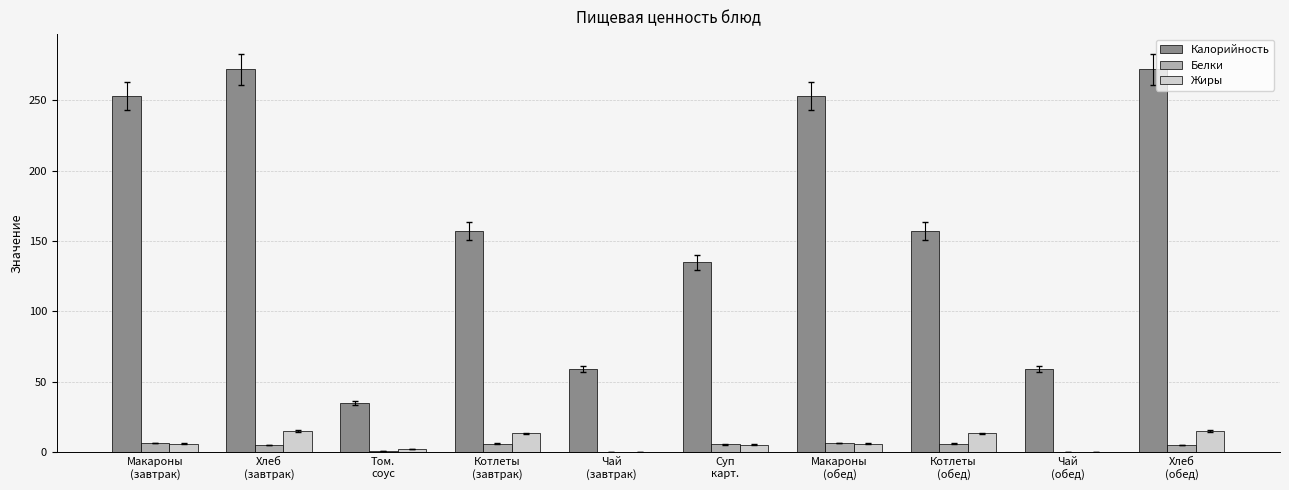

Which series has the largest total across all categories?

Калорийность